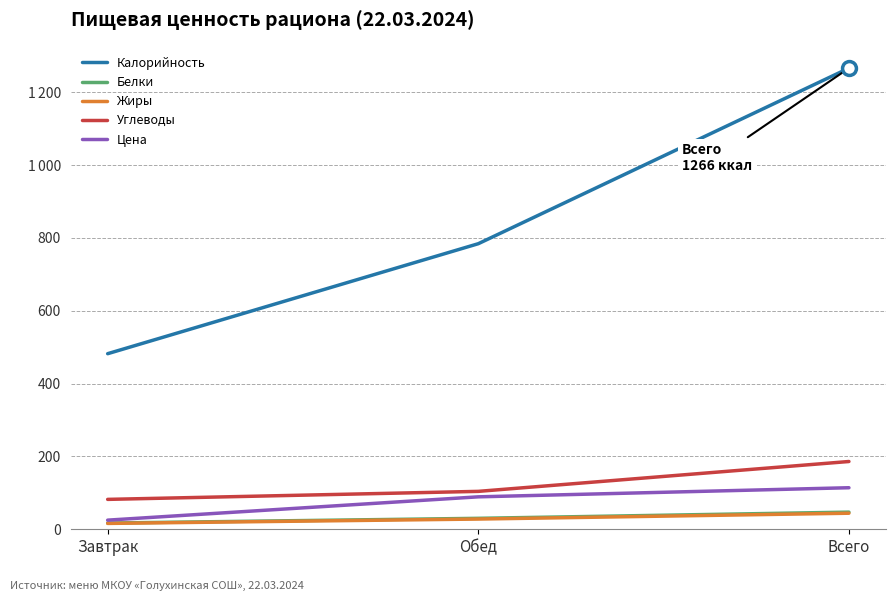

Reading left to right, list all the values displayed in this chart.

Калорийность: Завтрак=482	Обед=784	Всего=1266
Белки: Завтрак=17	Обед=30	Всего=47
Жиры: Завтрак=16	Обед=28	Всего=44
Углеводы: Завтрак=82	Обед=104	Всего=186
Цена: Завтрак=25	Обед=89	Всего=114